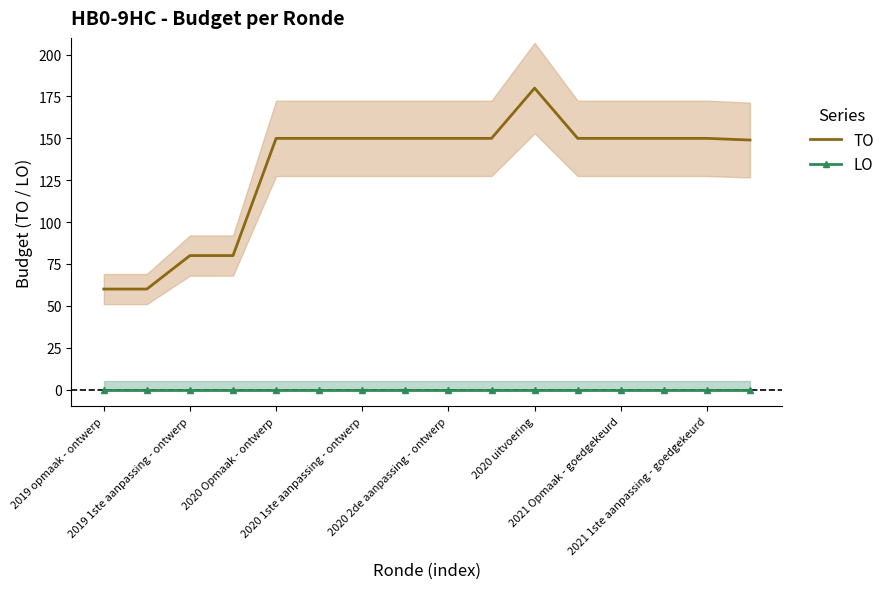

True or false: LO and TO cross at least once.

False